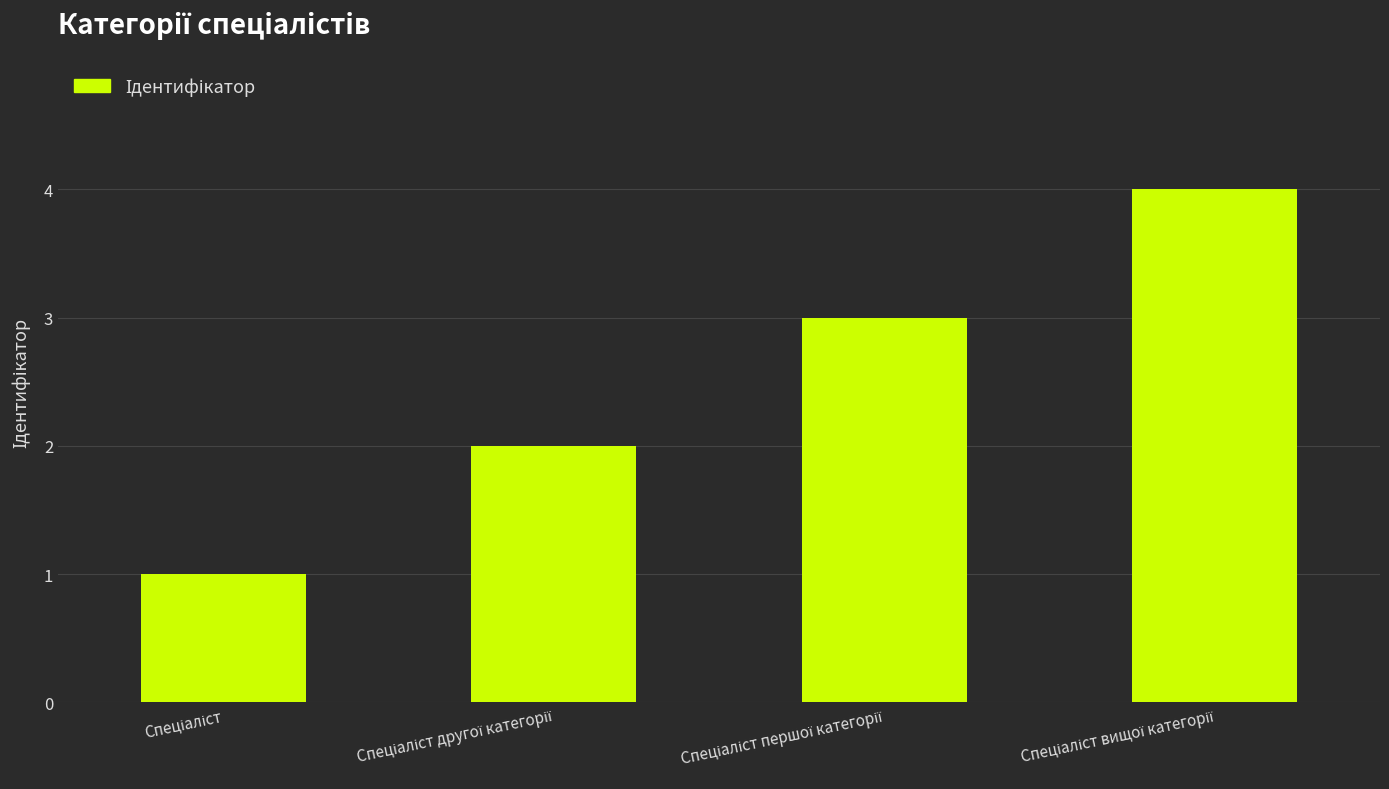

What is the greatest value displayed?

4